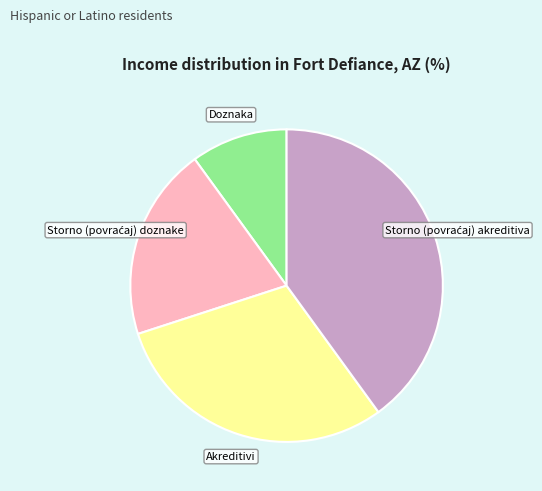

Is there a majority slice in this chart?

No